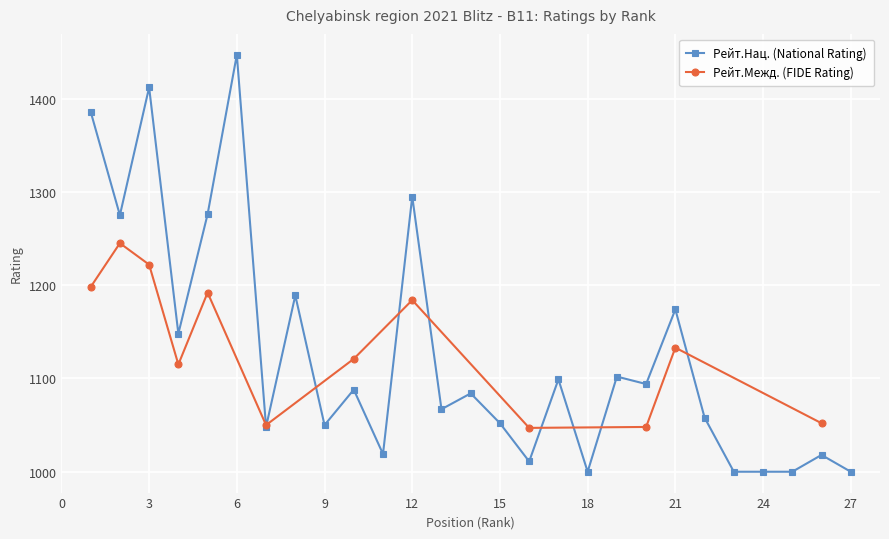

What is the sum of the values at 11 and 25?

2019